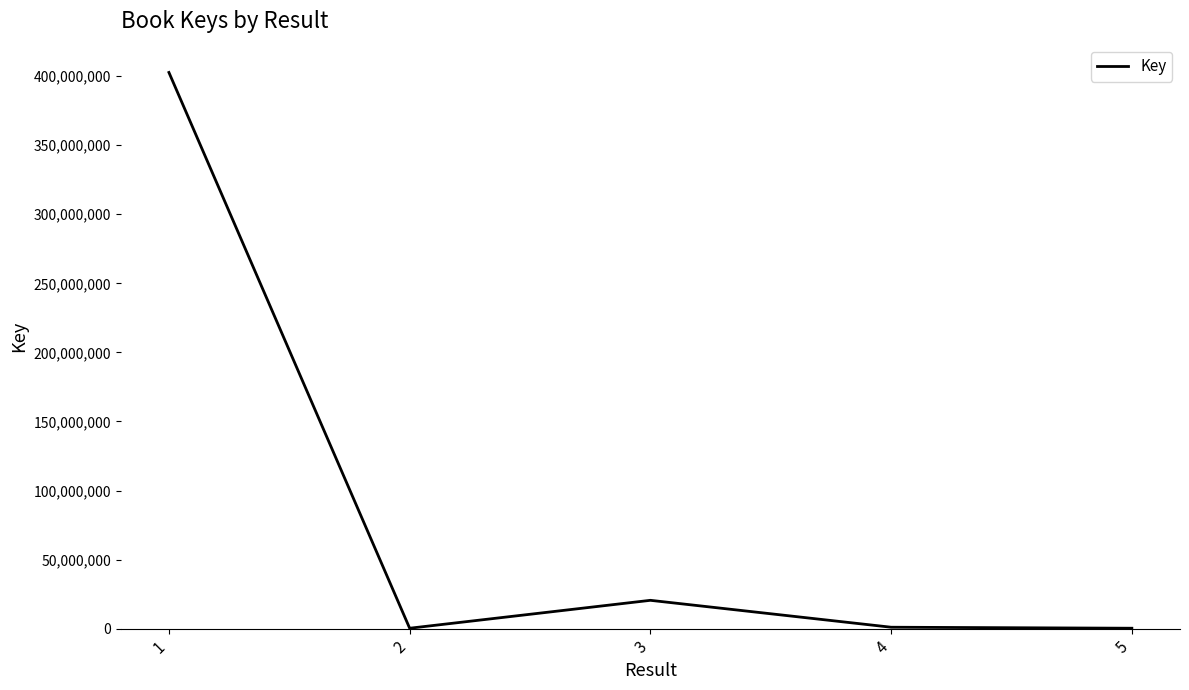

What is the maximum value shown in the chart?

402654487